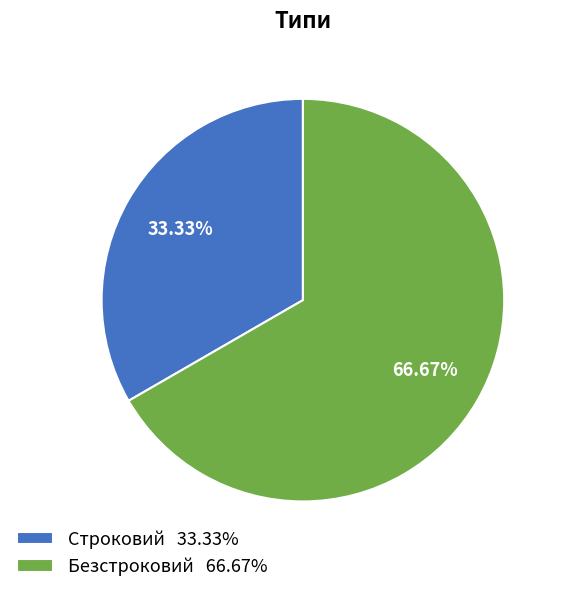

Does any single category account for the majority?

Yes